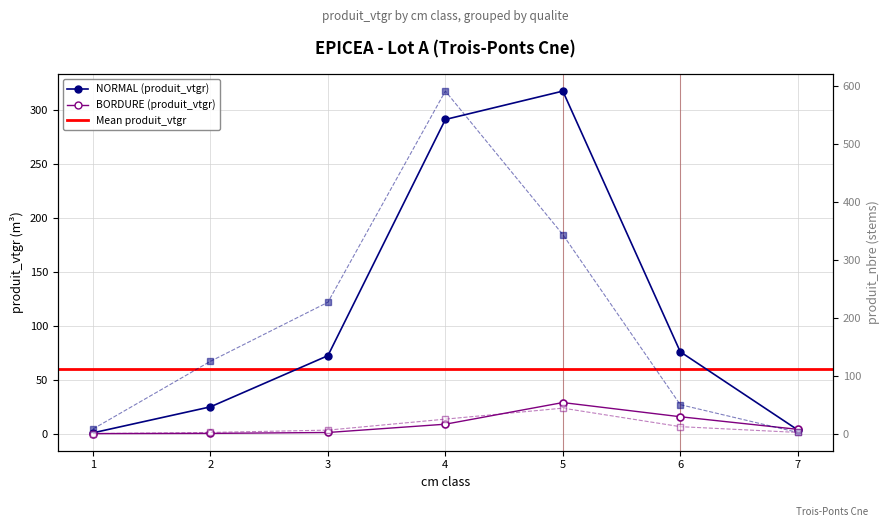

The BORDURE series shows 8.7 at 4. True or false?

True